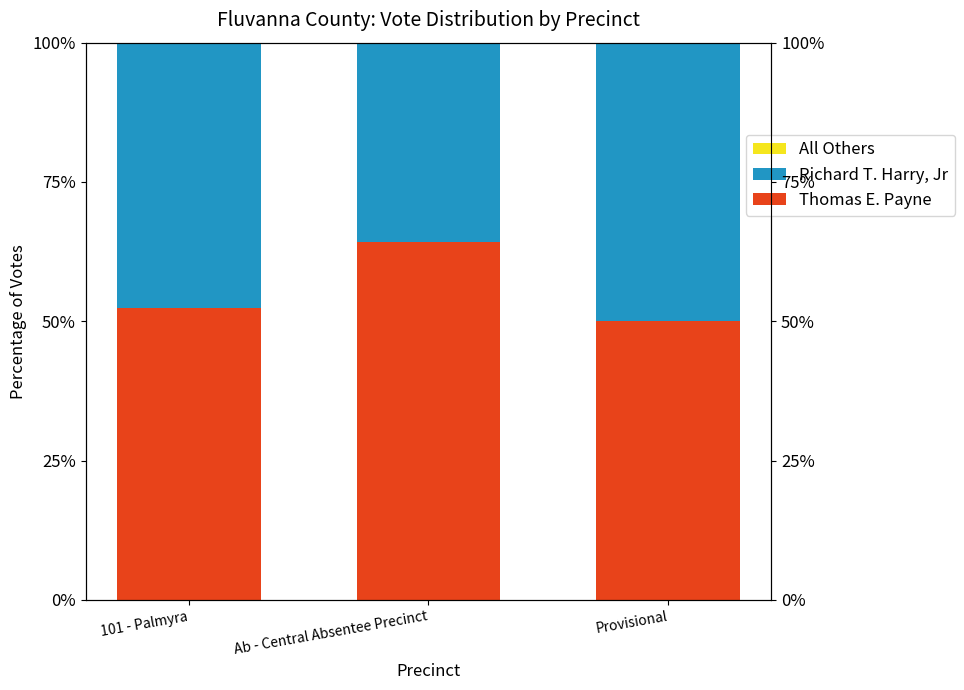

List the labels in order of Richard T. Harry, Jr value, largest first.

Provisional, 101 - Palmyra, Ab - Central Absentee Precinct